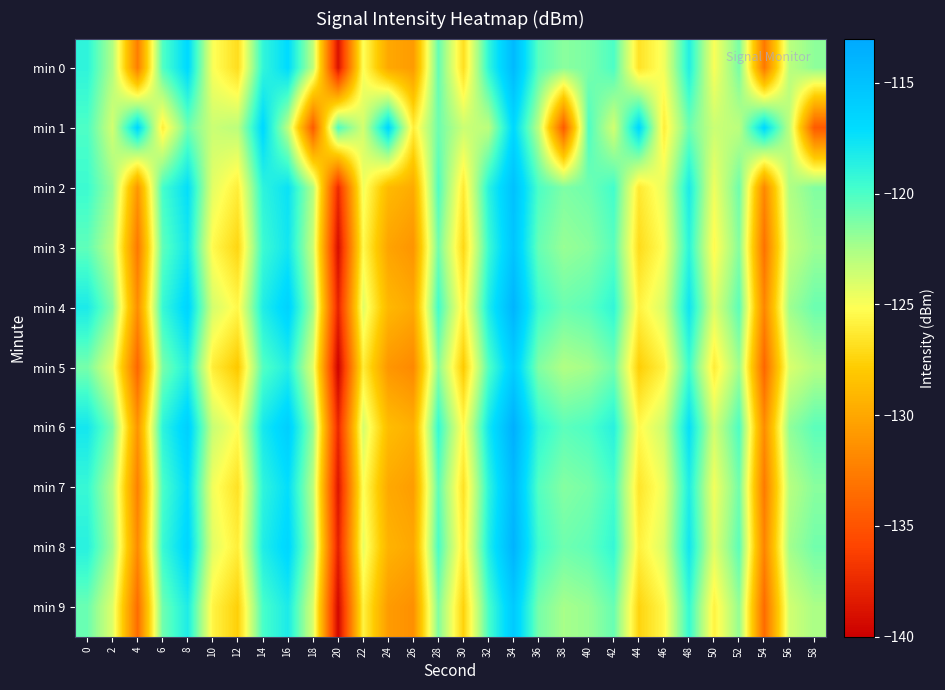

Which label corresponds to the largest value in the chart?

34